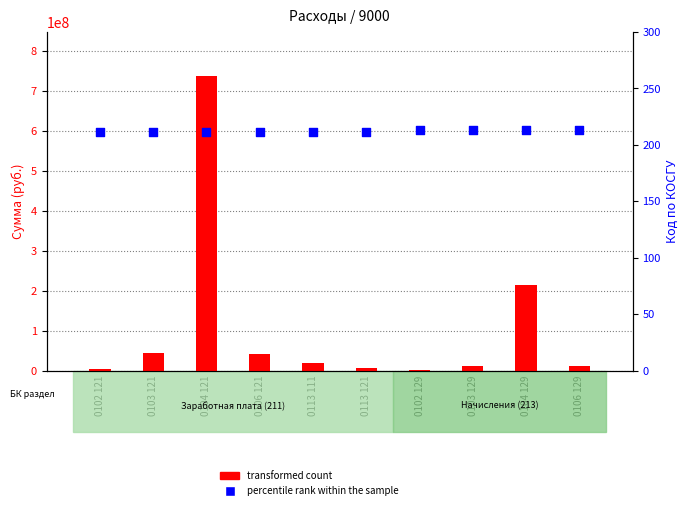

Is the value of transformed count at 0106 121 greater than the value of percentile rank within the sample at 0104 121?

Yes